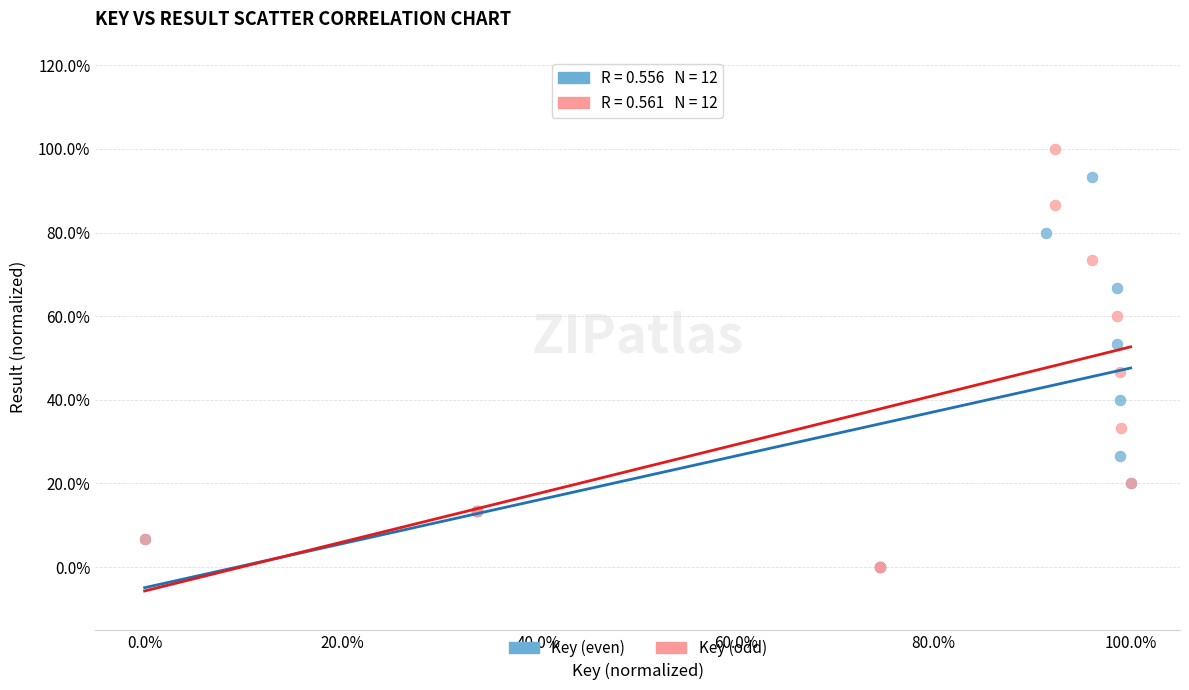

Which series contains the highest Y value?

Key (odd)